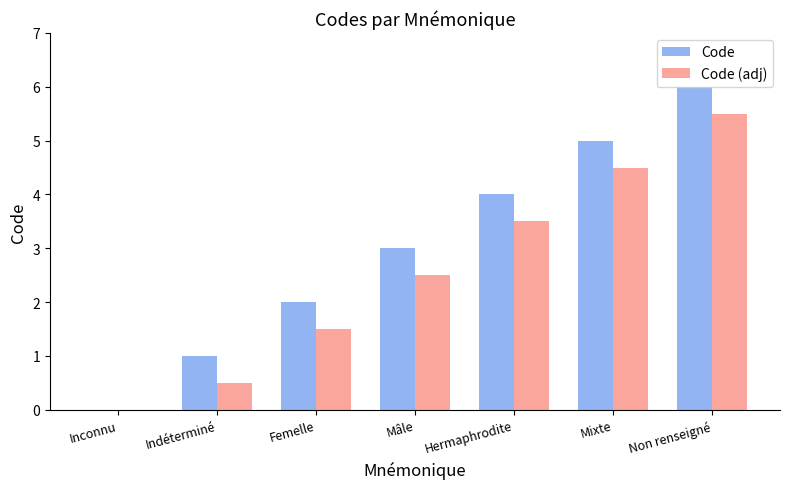

Reading left to right, extract all data points from this chart.

Code: Inconnu=0.0	Indéterminé=1.0	Femelle=2.0	Mâle=3.0	Hermaphrodite=4.0	Mixte=5.0	Non renseigné=6.0
Code (adj): Inconnu=0.0	Indéterminé=0.5	Femelle=1.5	Mâle=2.5	Hermaphrodite=3.5	Mixte=4.5	Non renseigné=5.5